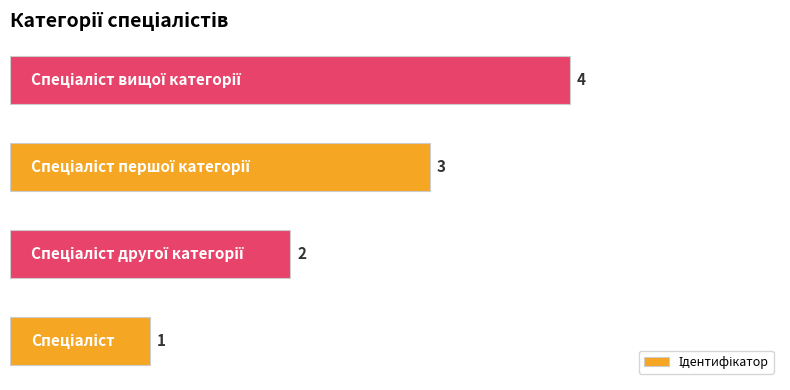

What is the difference between the maximum and minimum values?

3